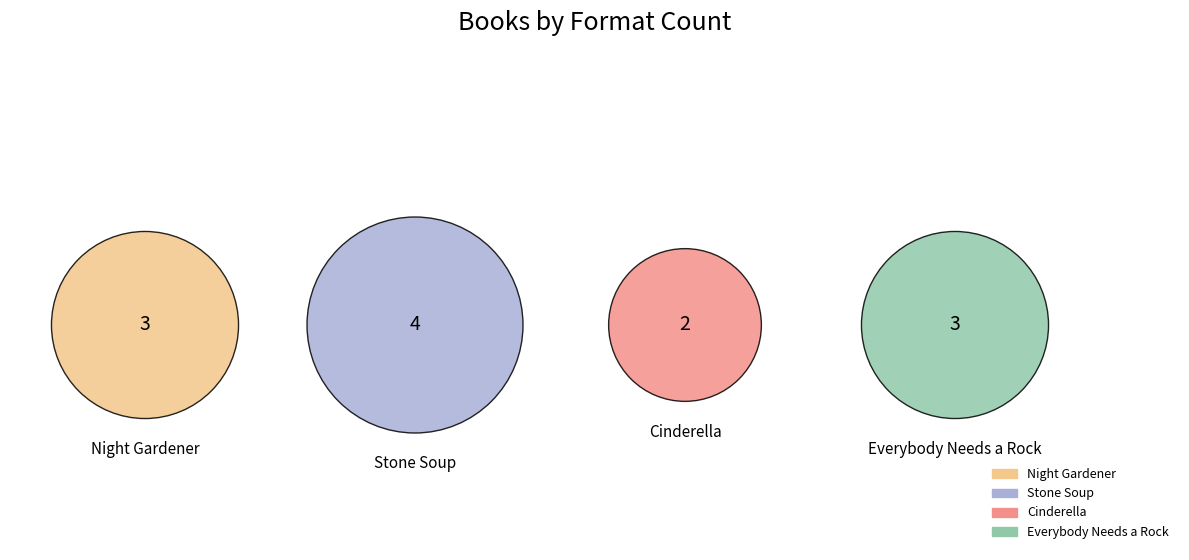

To the nearest percent, what portion does Everybody Needs a Rock represent?

25%